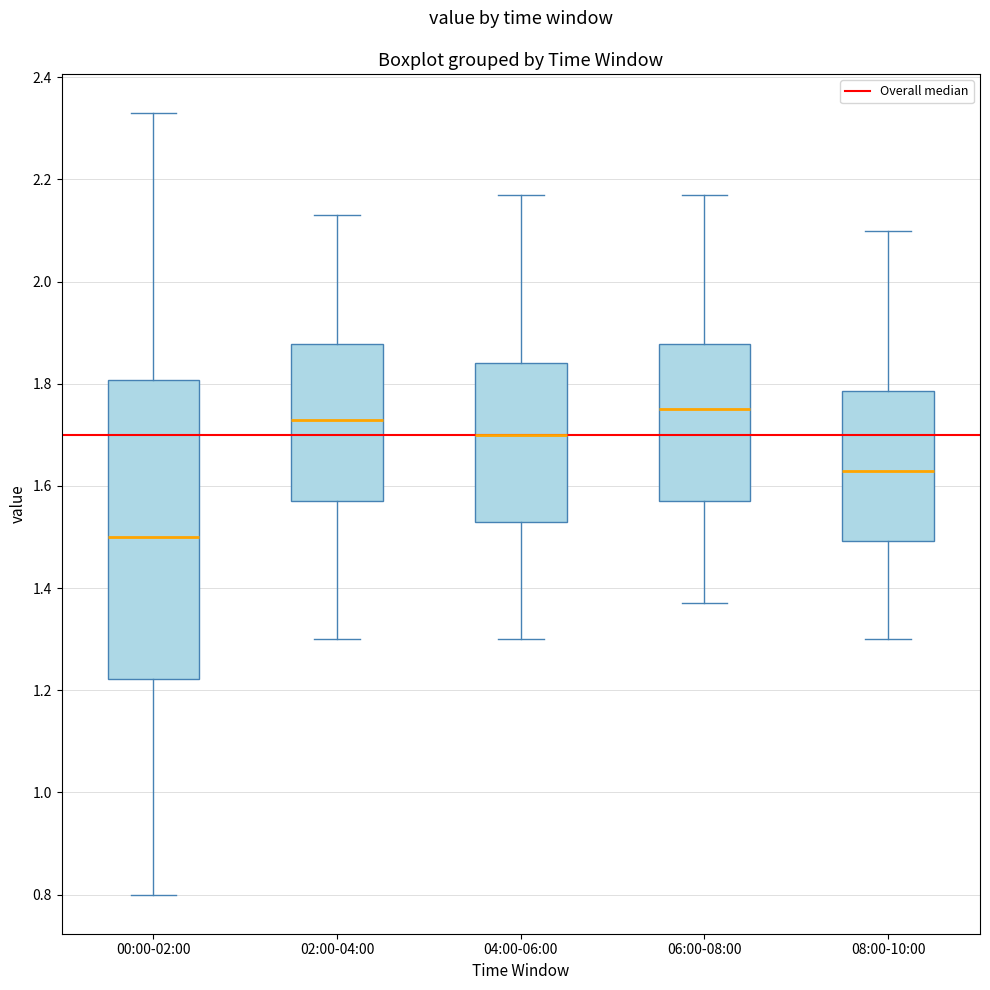

Comparing the boxes themselves (not the whiskers), which one is the tallest?

00:00-02:00